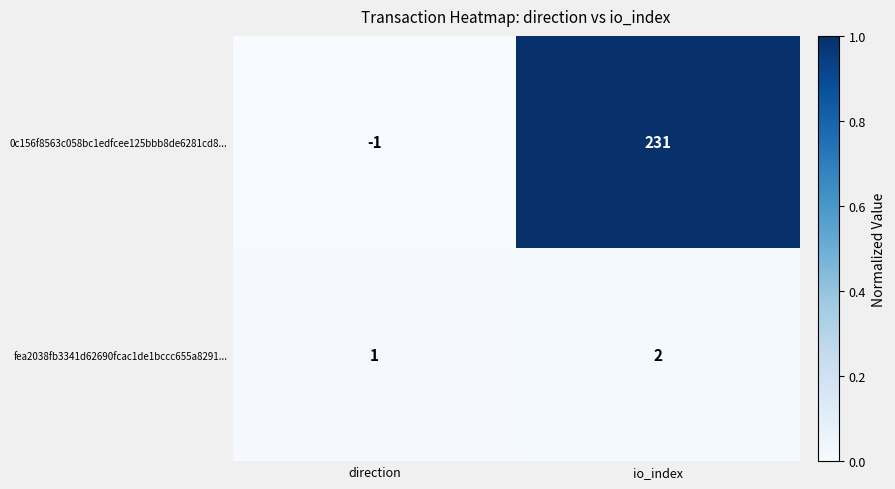

Where is fea2038fb3341d62690fcac1de1bccc655a8291... nearest to the value 1?

direction